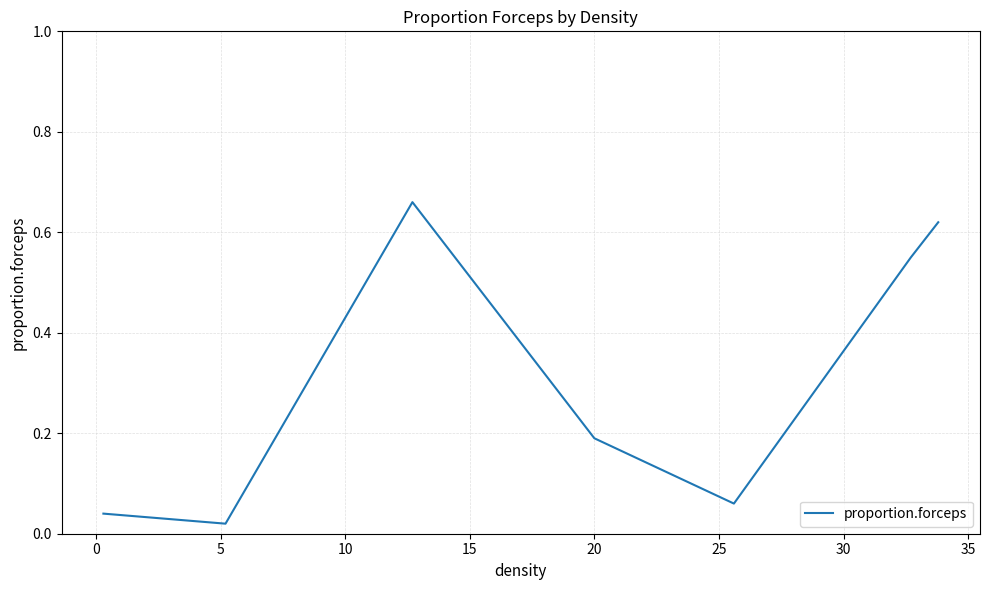

What is the sum of all values?

2.1